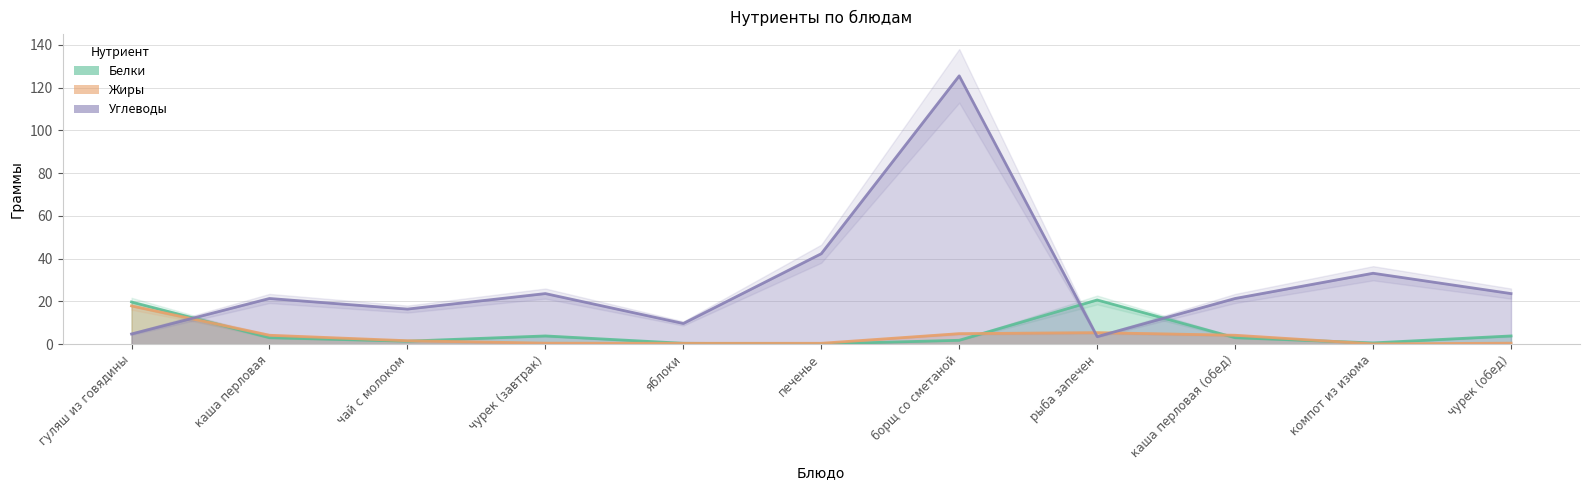

The Белки series shows 0.1 at яблоки. True or false?

False